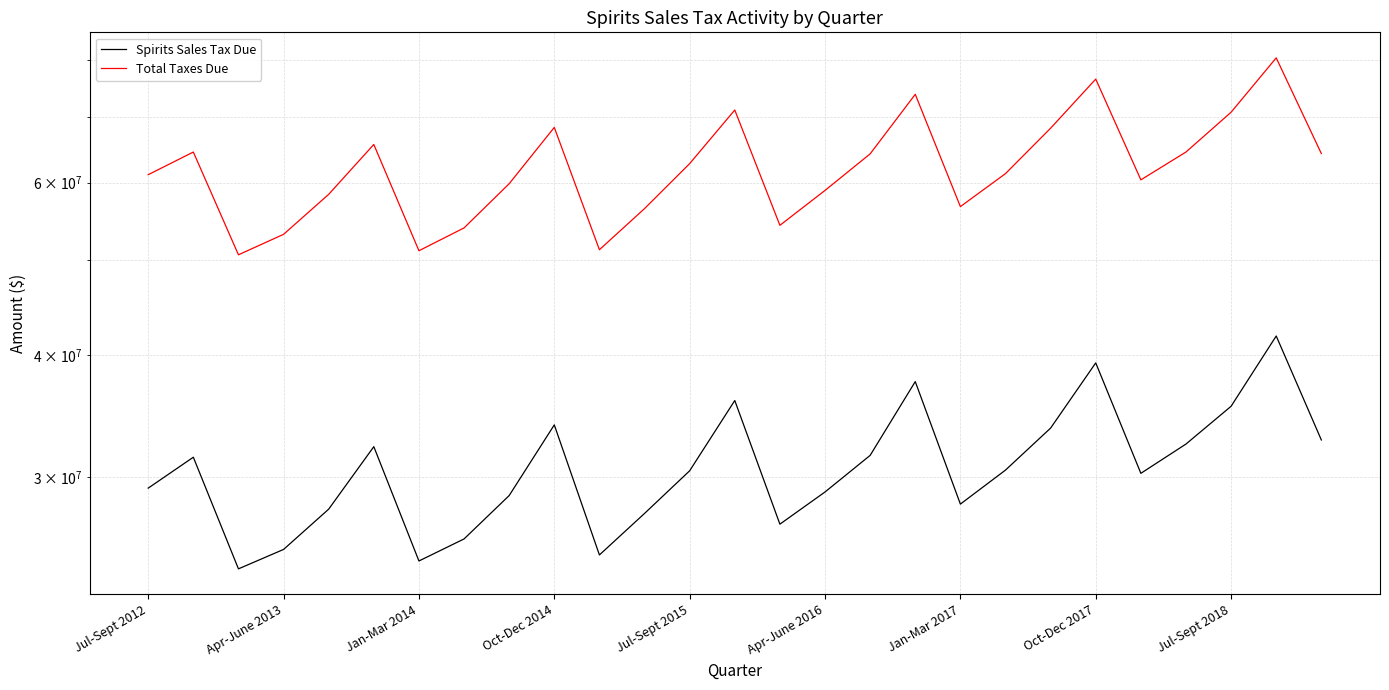

What is the average value of the Spirits Sales Tax Due series?

30787704